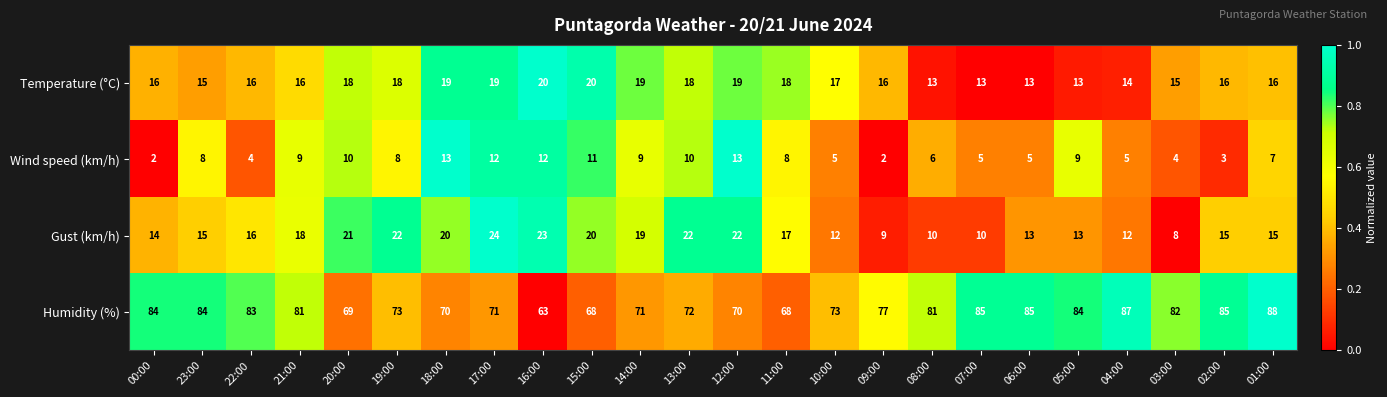

At which category does the chart reach its peak across all series?

01:00